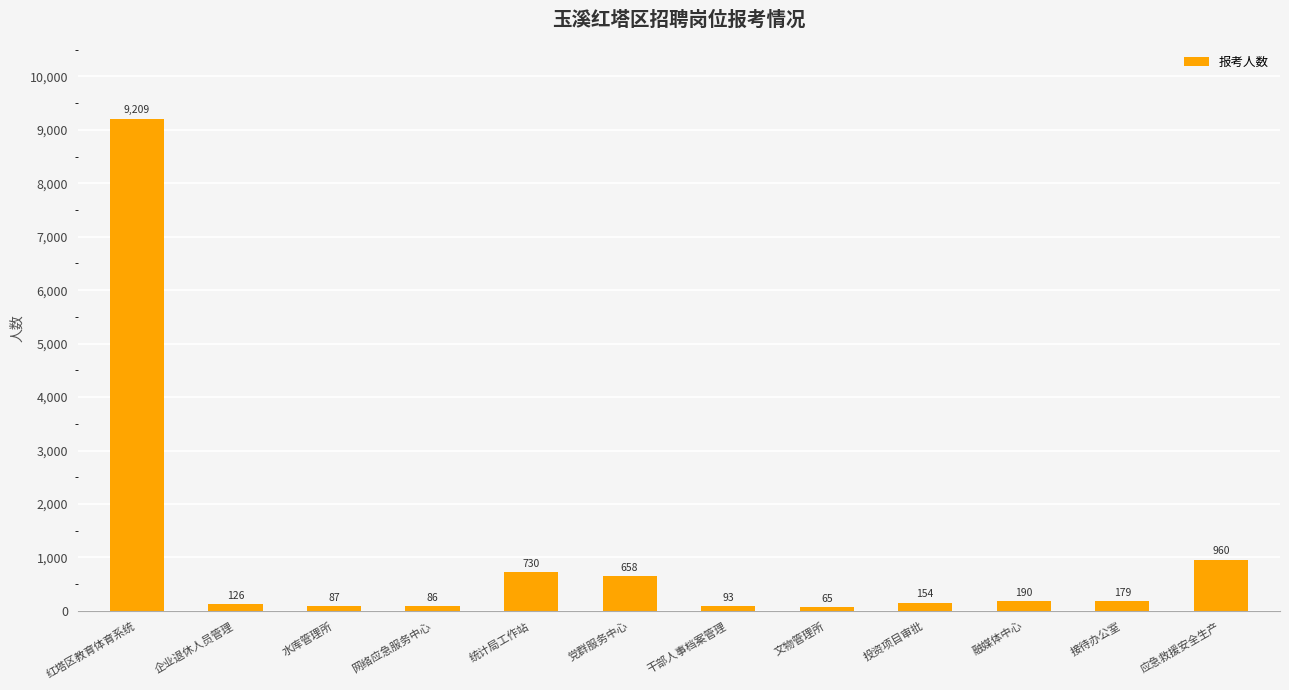

Approximately how many times larger is the value at 统计局工作站 compared to 干部人事档案管理?

7.8